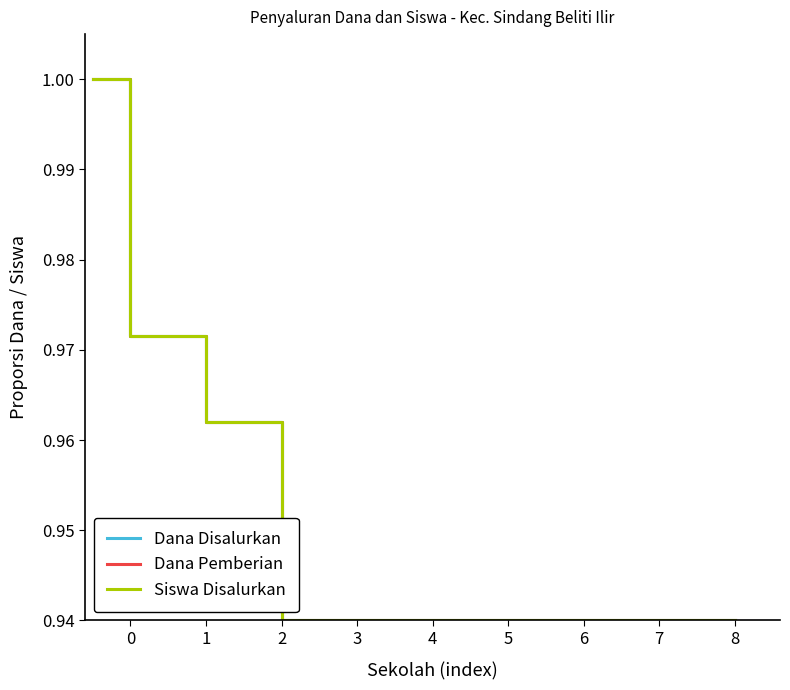

Reading right to left, extract all data points from this chart.

Dana Disalurkan: 0.9	0.9	0.9	0.9	0.9	0.9	0.9	1.0	1.0	1.0
Dana Pemberian: 0.9	0.9	0.9	0.9	0.9	0.9	0.9	1.0	1.0	1.0
Siswa Disalurkan: 0.9	0.9	0.9	0.9	0.9	0.9	0.9	1.0	1.0	1.0